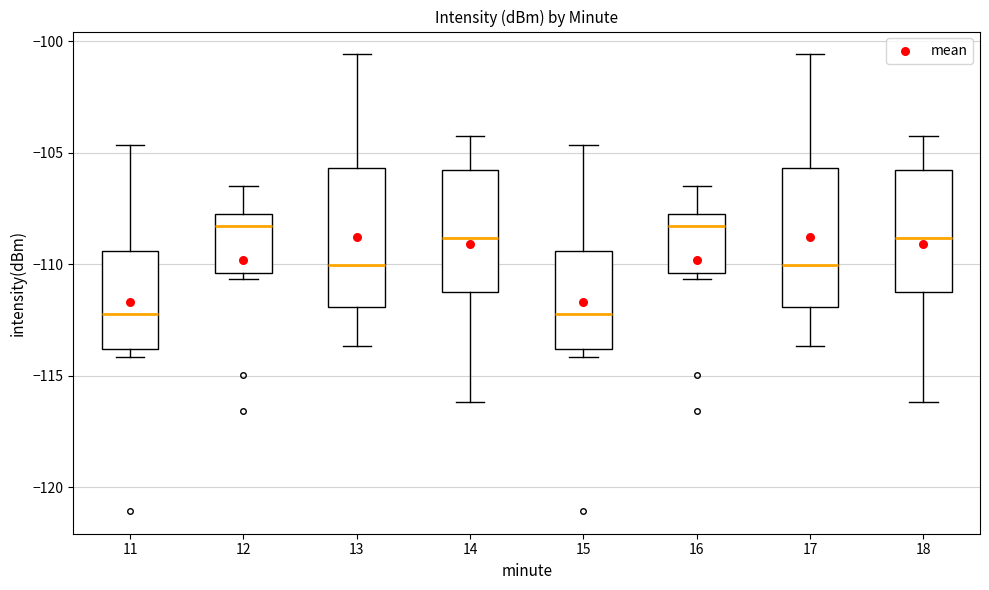

Reading left to right, transcribe this box plot: for each box, give where its median line is, the range the box spans, and where its two whiskers end, as read against the y-axis. The values are not printed on the chart, so give them approximately, as read against the axis.

11: median -112.0, box -114.0 to -109.5, whiskers -114.0 (just below the box's lower edge) to -104.5
12: median -108.5, box -110.5 to -107.5, whiskers -110.5 (just below the box's lower edge) to -106.5
13: median -110.0, box -112.0 to -105.5, whiskers -113.5 to -100.5
14: median -109.0, box -111.0 to -106.0, whiskers -116.0 to -104.5
15: median -112.0, box -114.0 to -109.5, whiskers -114.0 (just below the box's lower edge) to -104.5
16: median -108.5, box -110.5 to -107.5, whiskers -110.5 (just below the box's lower edge) to -106.5
17: median -110.0, box -112.0 to -105.5, whiskers -113.5 to -100.5
18: median -109.0, box -111.0 to -106.0, whiskers -116.0 to -104.5